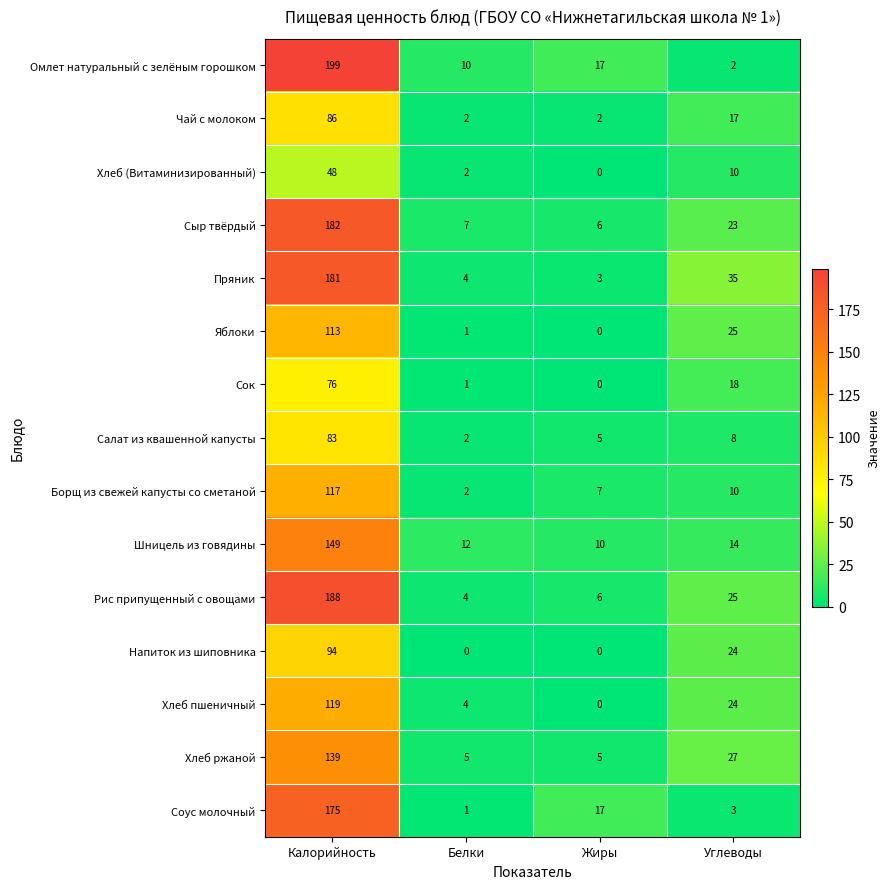

What is the sum of the Салат из квашенной капусты values at Калорийность and Жиры?

88